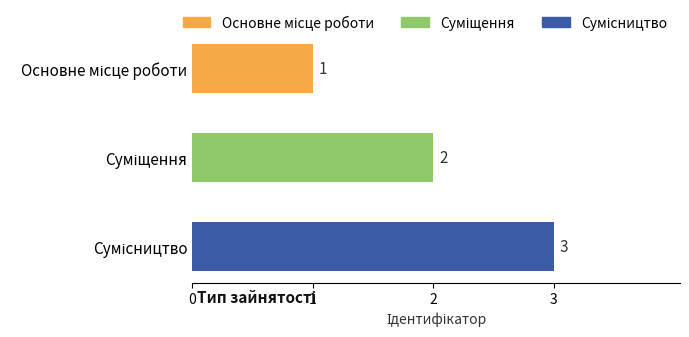

How many data points are less than 2?

1